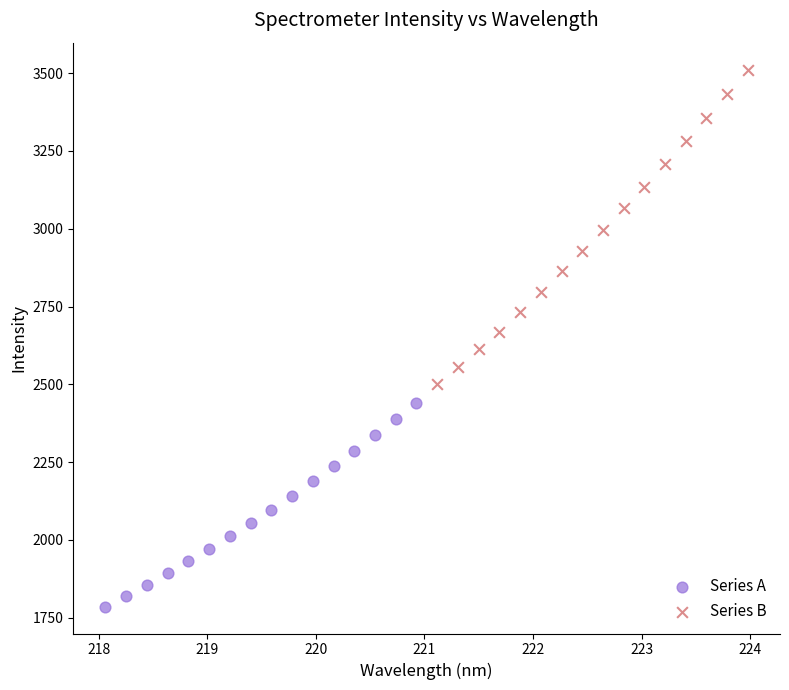

Which series contains the highest Y value?

Series B